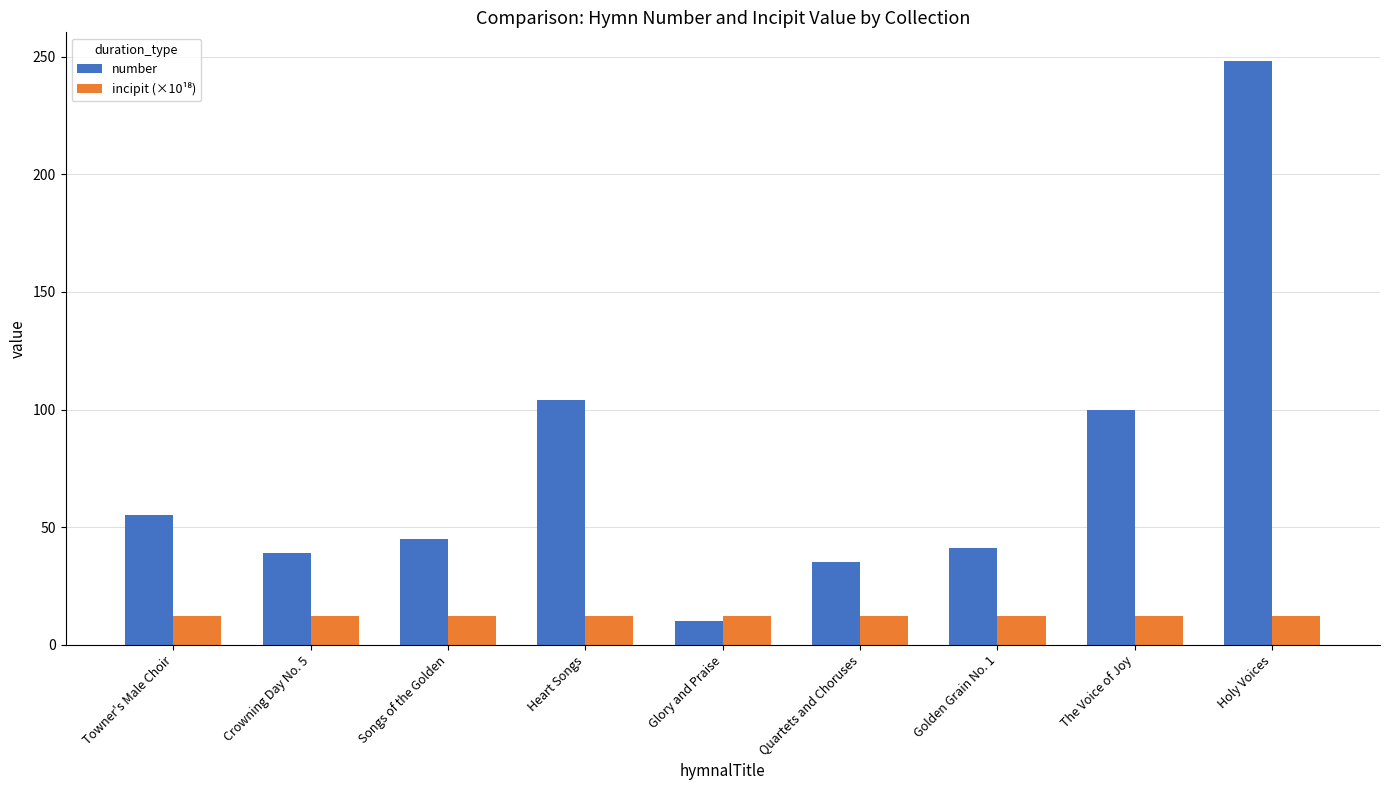

What is the label of the 3rd bar from the right?

Golden Grain No. 1